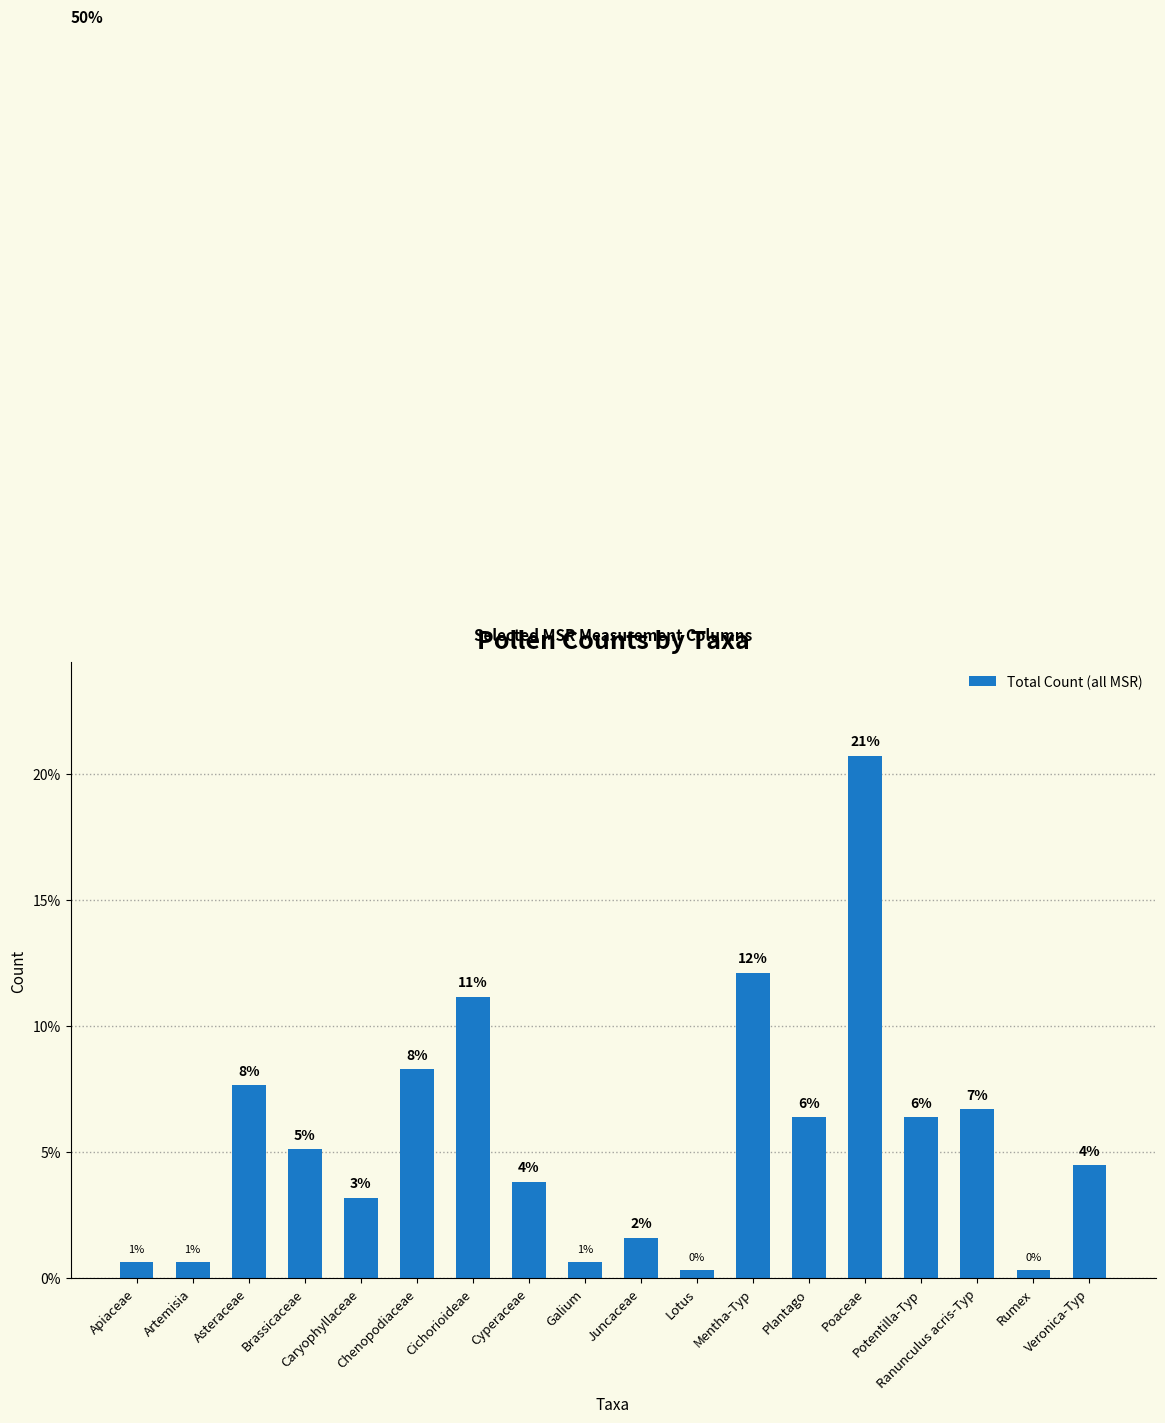

The value at Brassicaceae is 5.1. True or false?

True